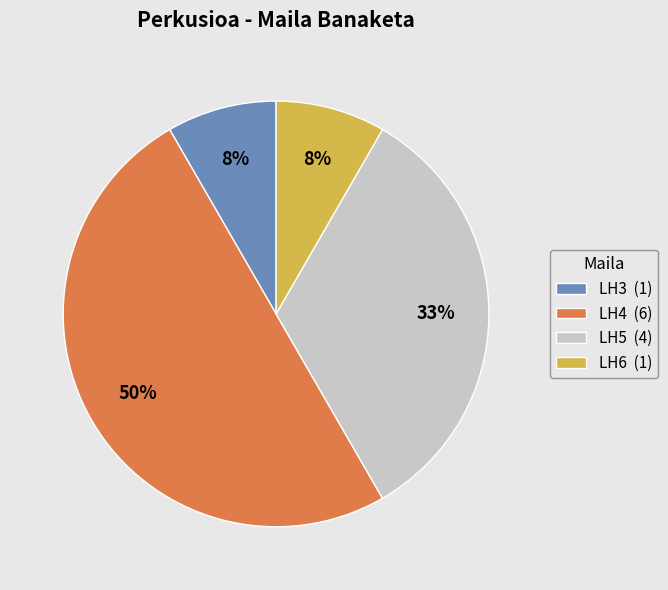

Which slice is the largest?

LH4